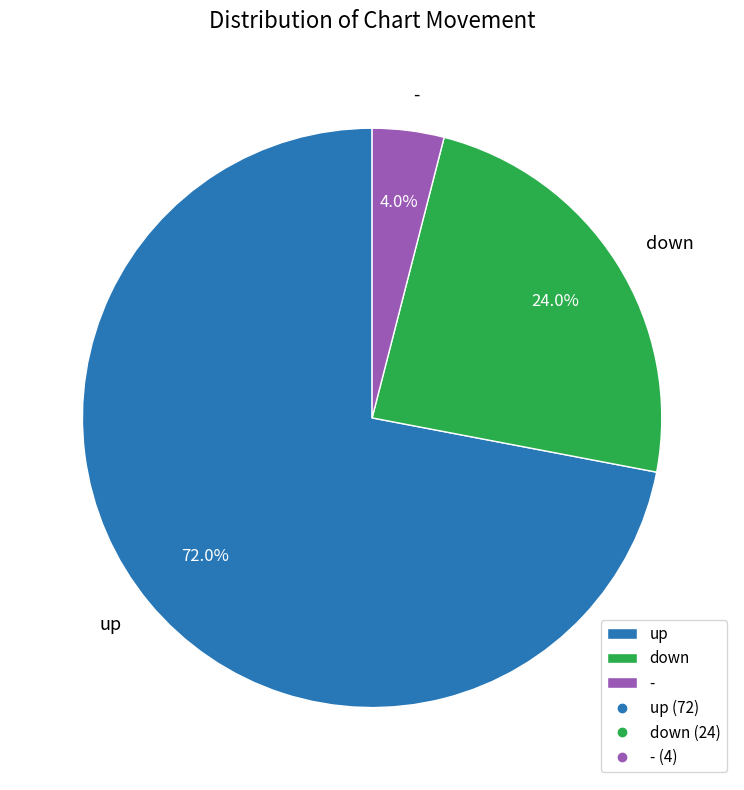

Is the sum of - and up greater than half?

Yes